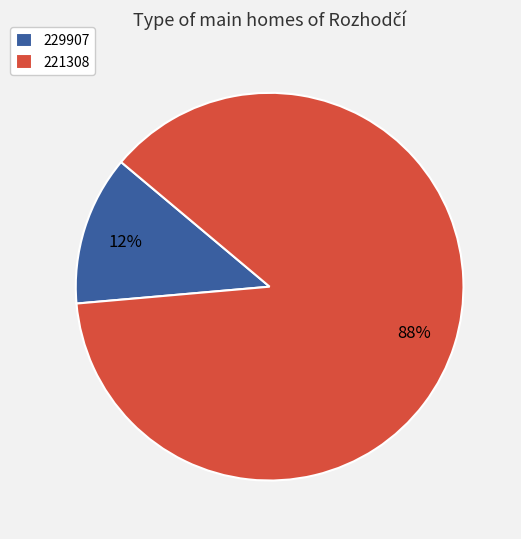

Which has a higher value, 229907 or 221308?

221308